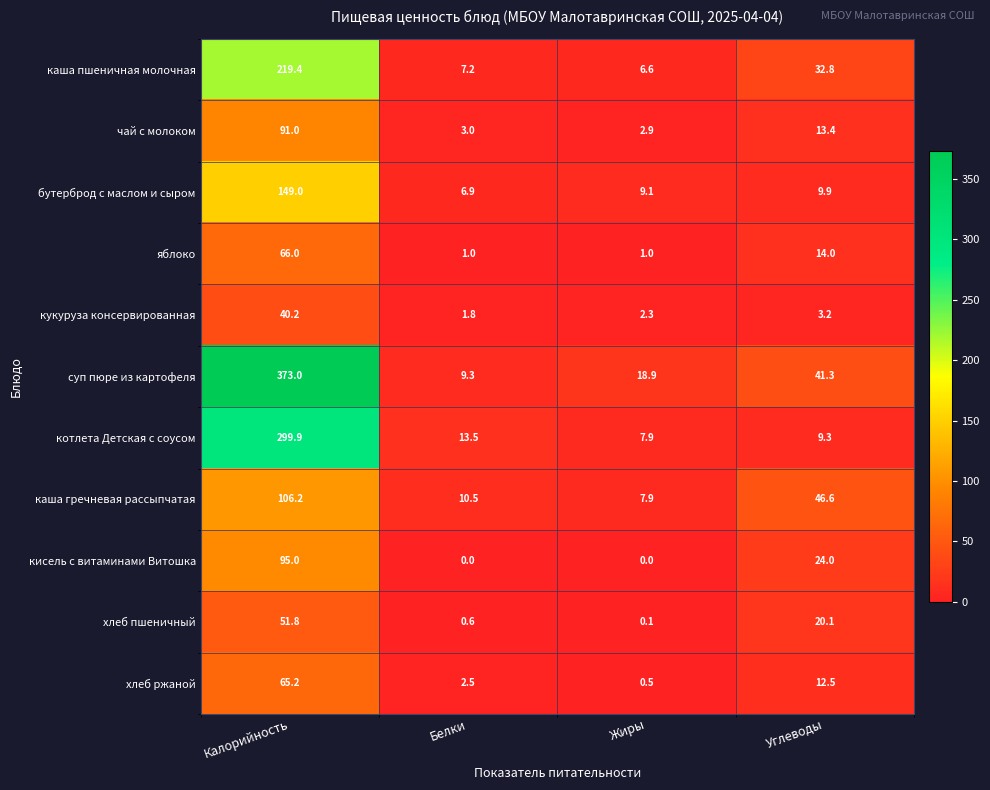

What is the difference between the highest and lowest values at Белки?

13.5